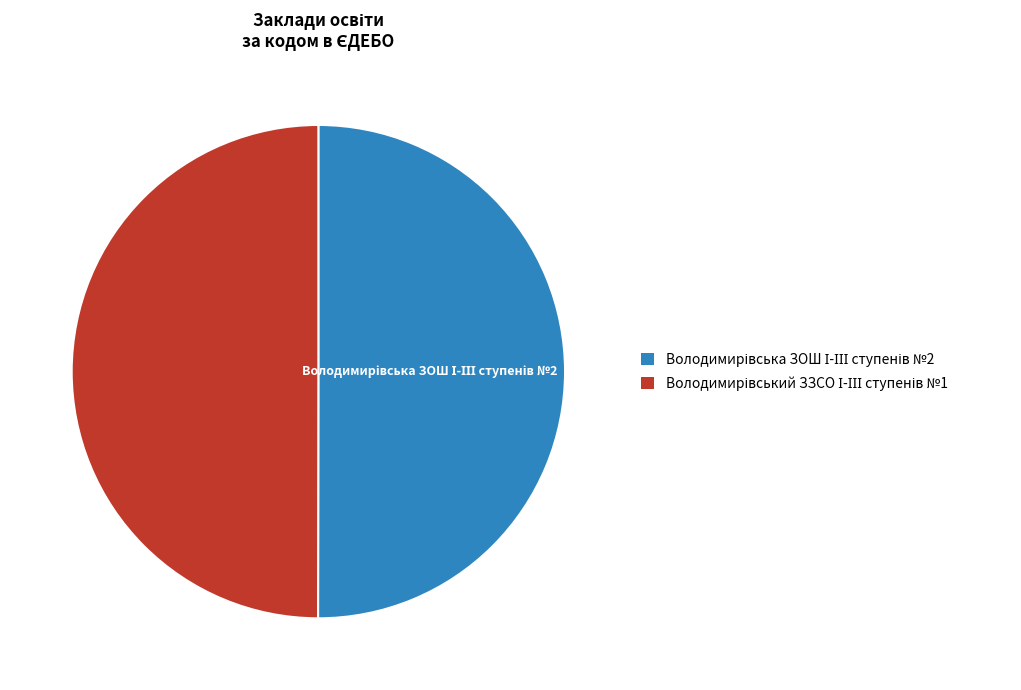

Which category has the smallest portion of the pie?

Володимирівський ЗЗСО І-ІІІ ступенів №1